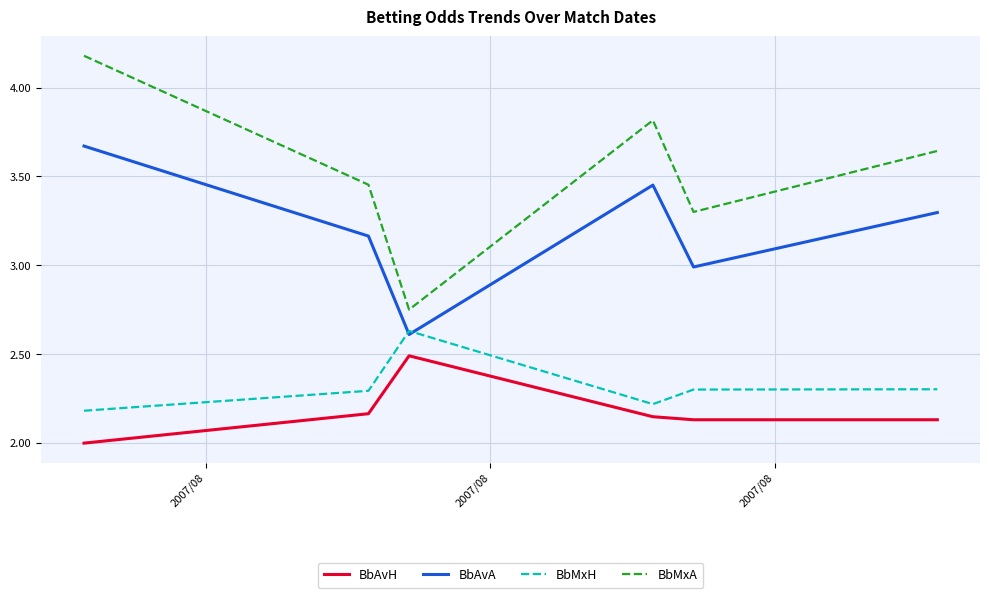

True or false: BbAvH and BbAvA cross at least once.

False